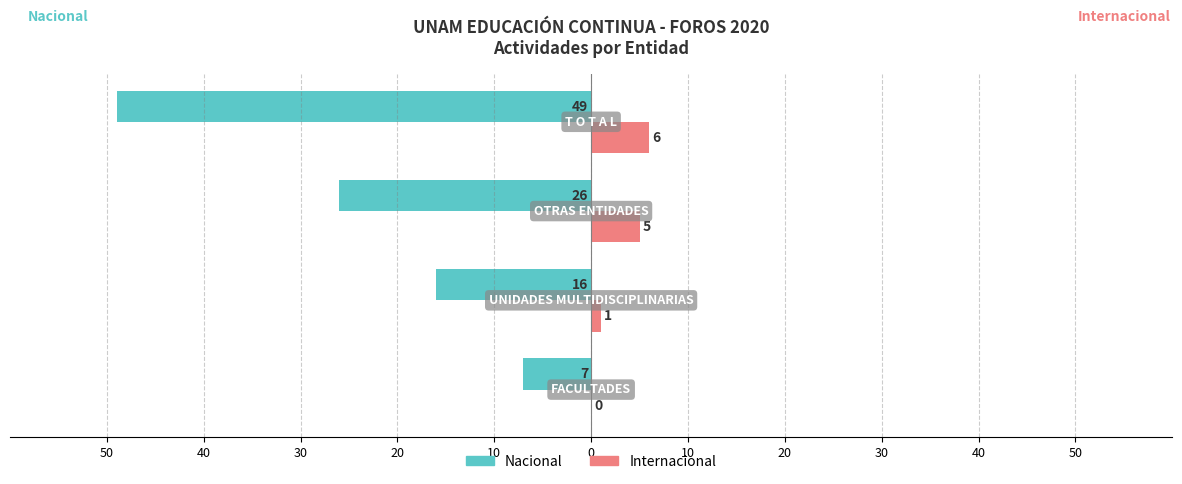

What are all the series names shown in the legend?

Nacional, Internacional